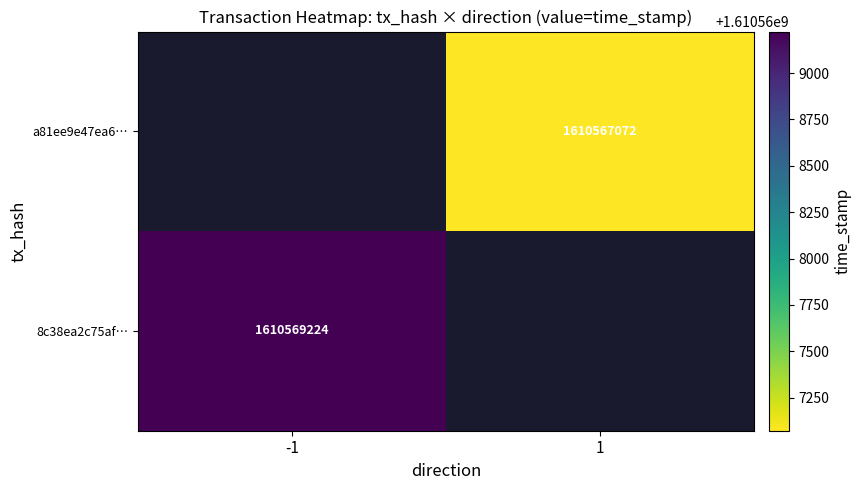

What is the greatest value displayed?

1610569224.0